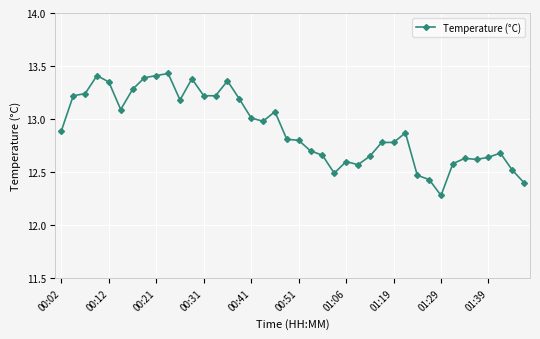

What is the sum of all values?

516.3